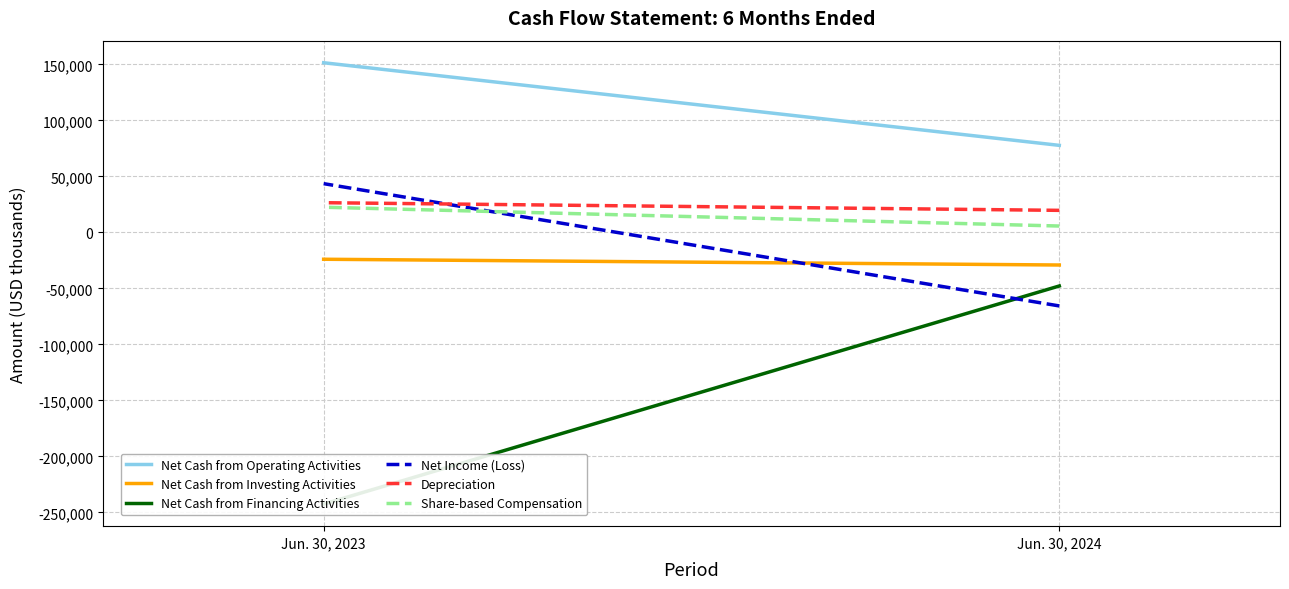

The Net Cash from Financing Activities series shows -361069 at Jun. 30, 2023. True or false?

False